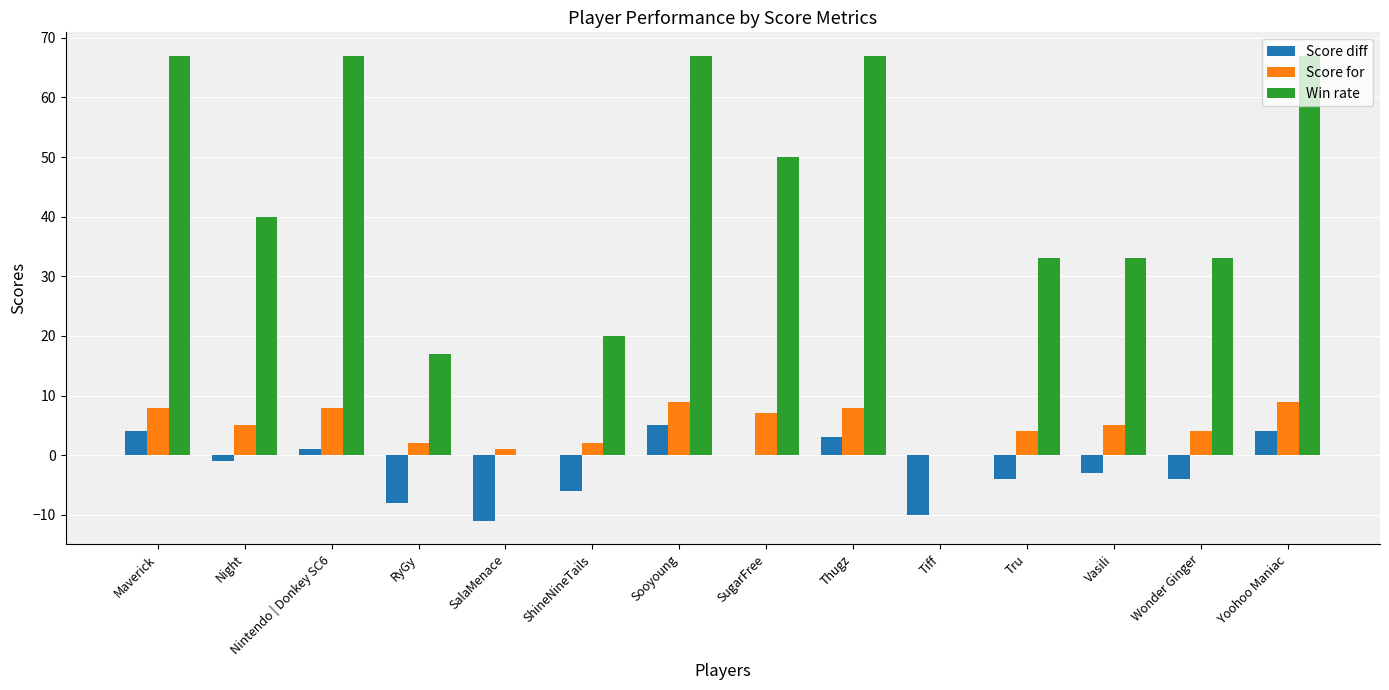

Is the value of Score diff at RyGy greater than the value of Win rate at Night?

No